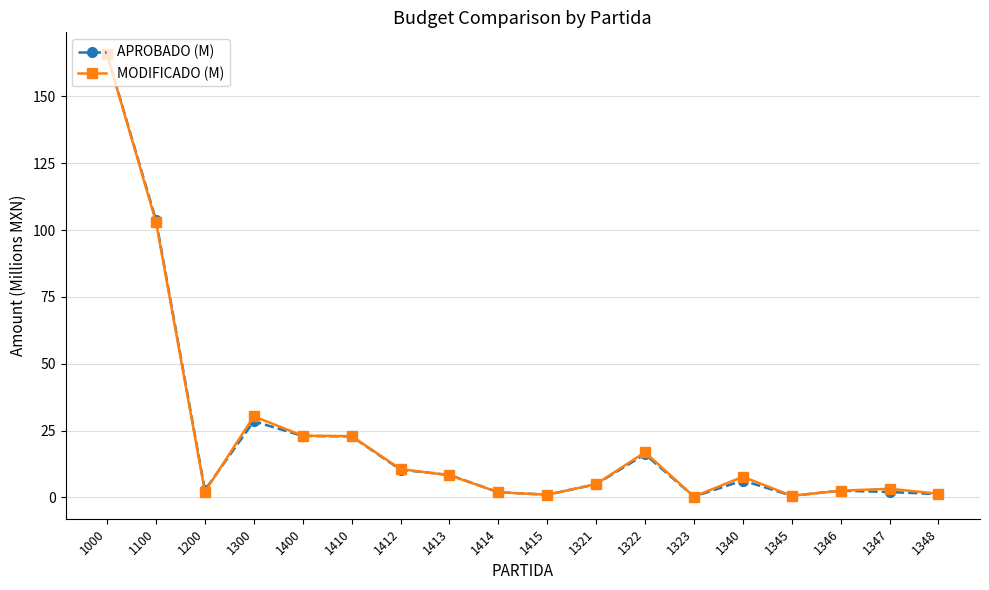

Where does the APROBADO (M) series first go above 6?

1000